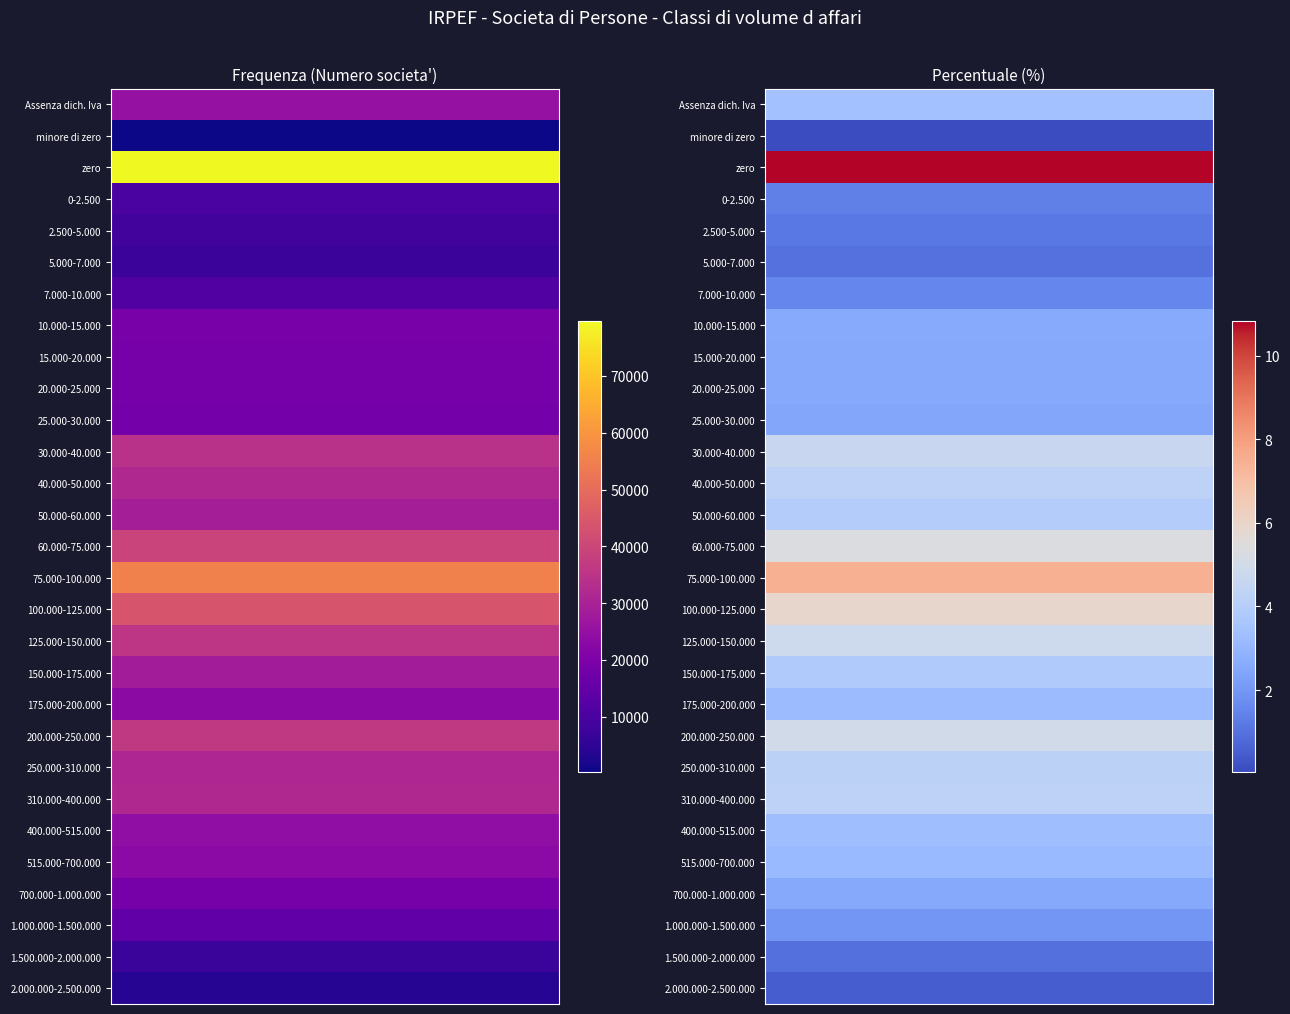

The Frequenza series shows 5169.0 at 4. True or false?

False